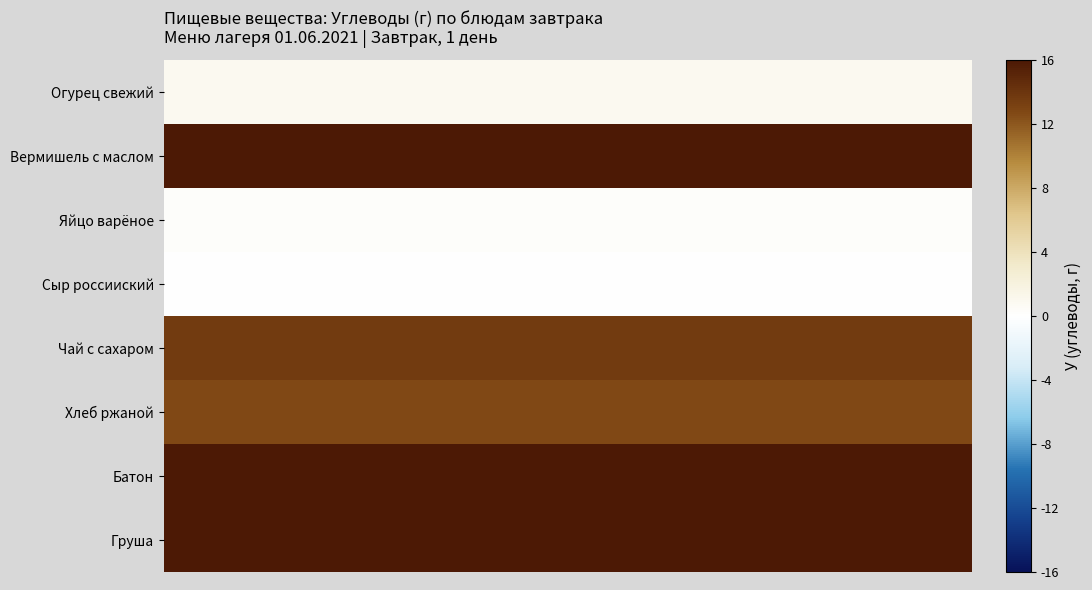

How many categories are shown in the chart?

12